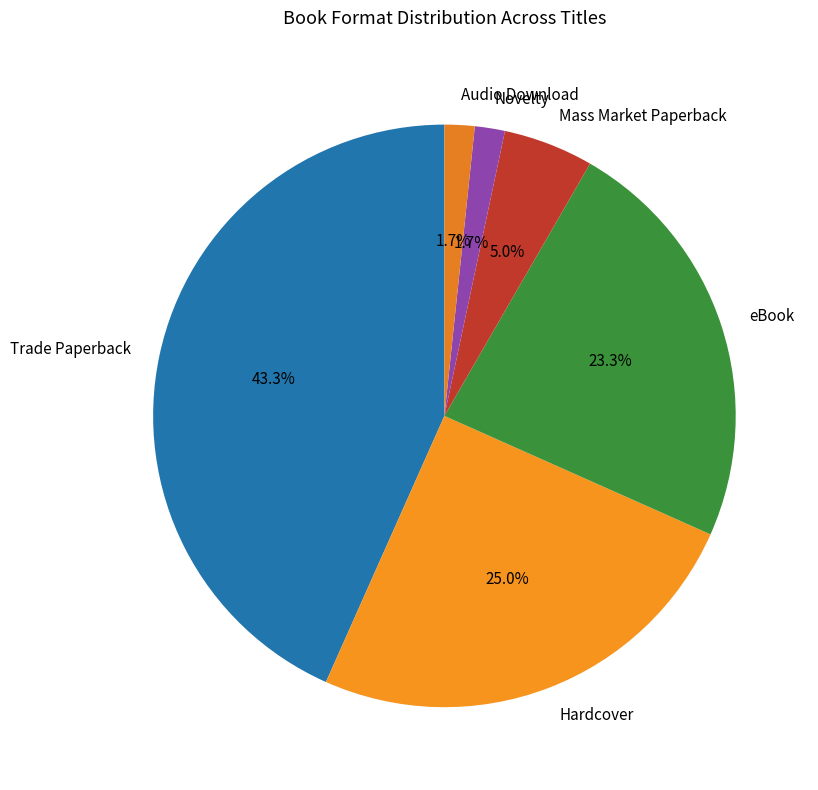

Do Hardcover and eBook together represent more than half of the pie?

No